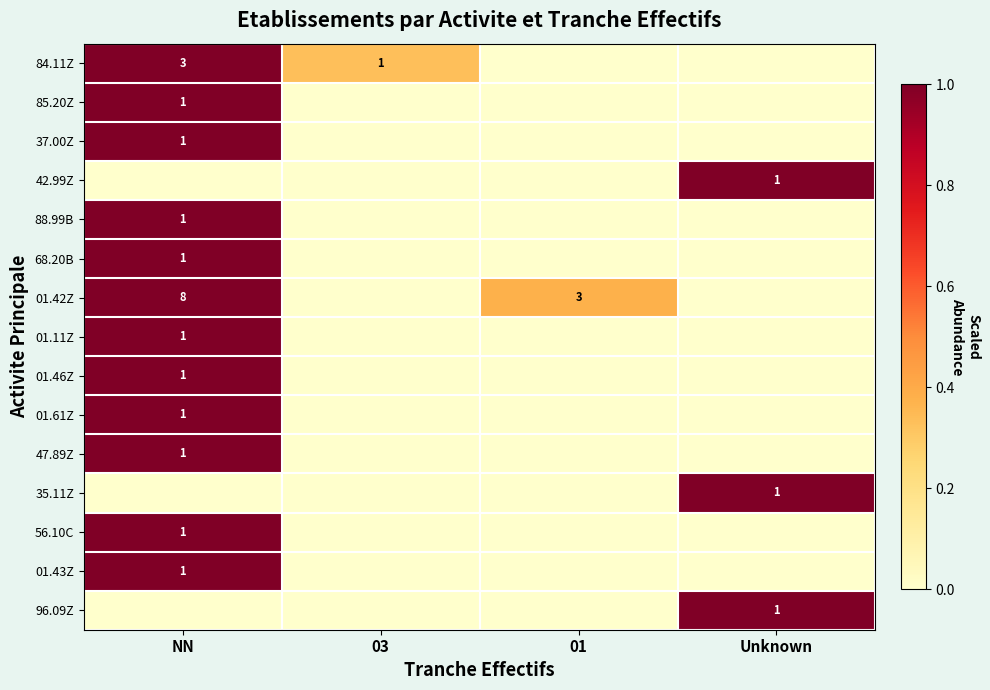

True or false: 47.89Z has a value of 1 at NN.

True